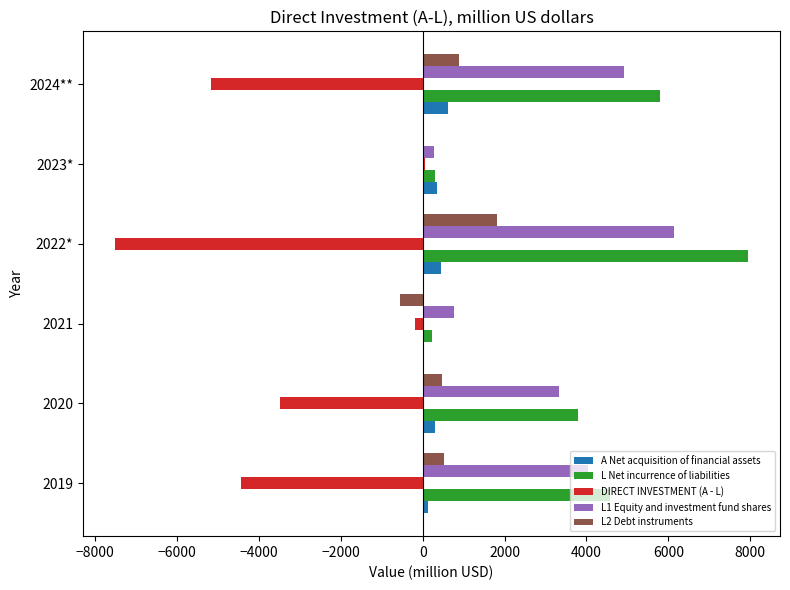

The DIRECT INVESTMENT (A - L) series shows -7518 at 2022*. True or false?

True